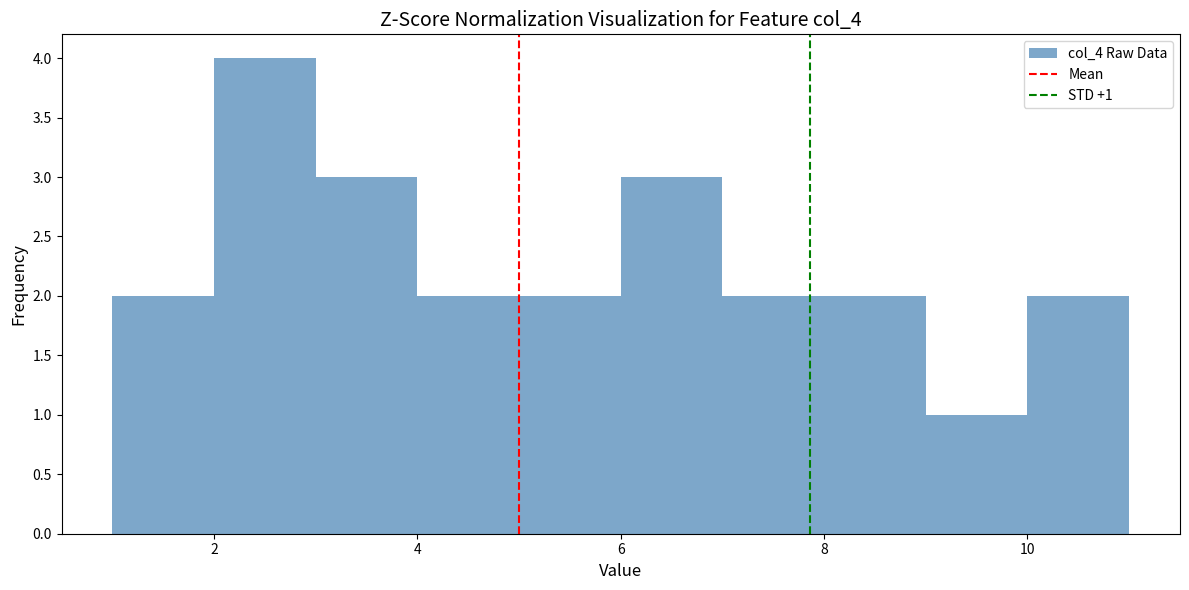

Over which range of the x-axis is the bar tallest?

2 to 3